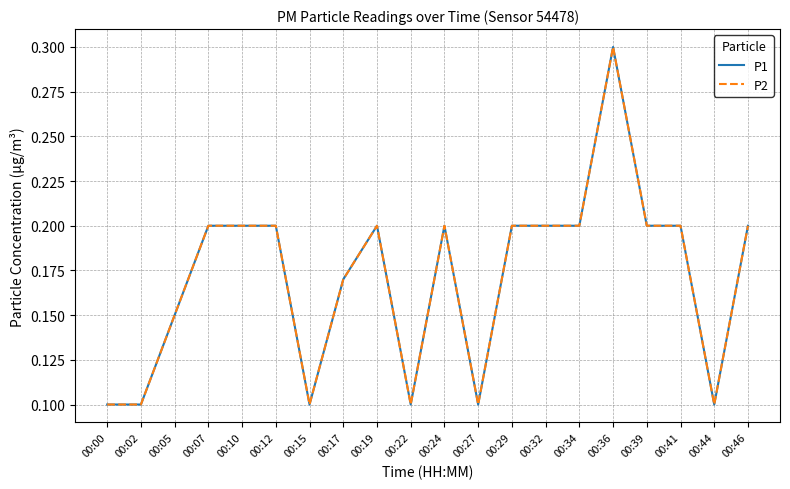

Which series changed the most between 00:02 and 00:19?

P1